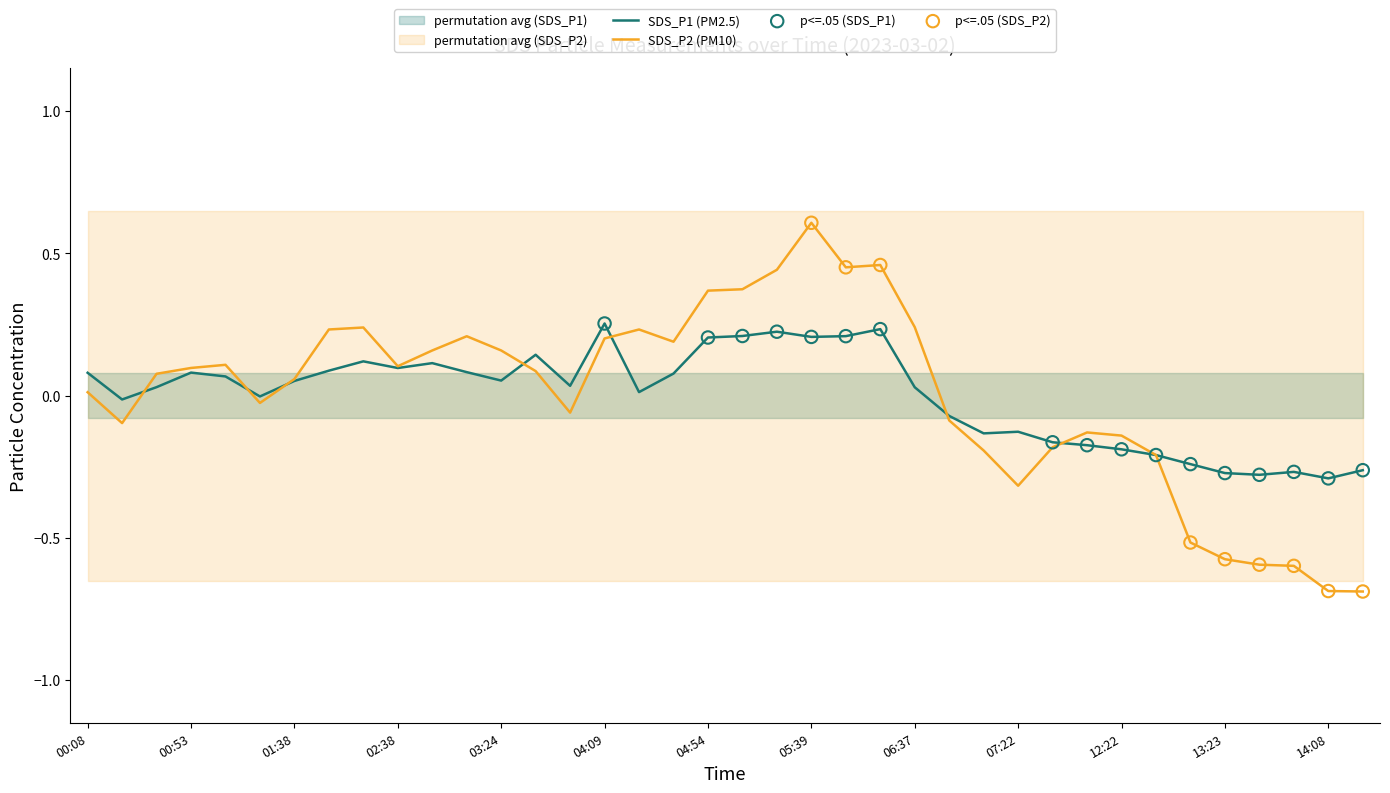

At how many categories does at least one series exceed 0?

23